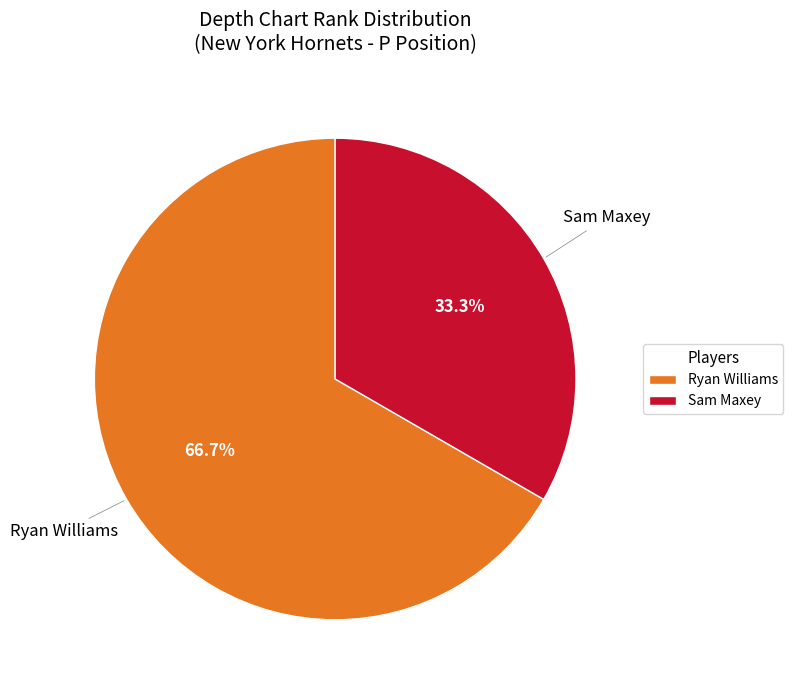

How many slices are in this pie chart?

2